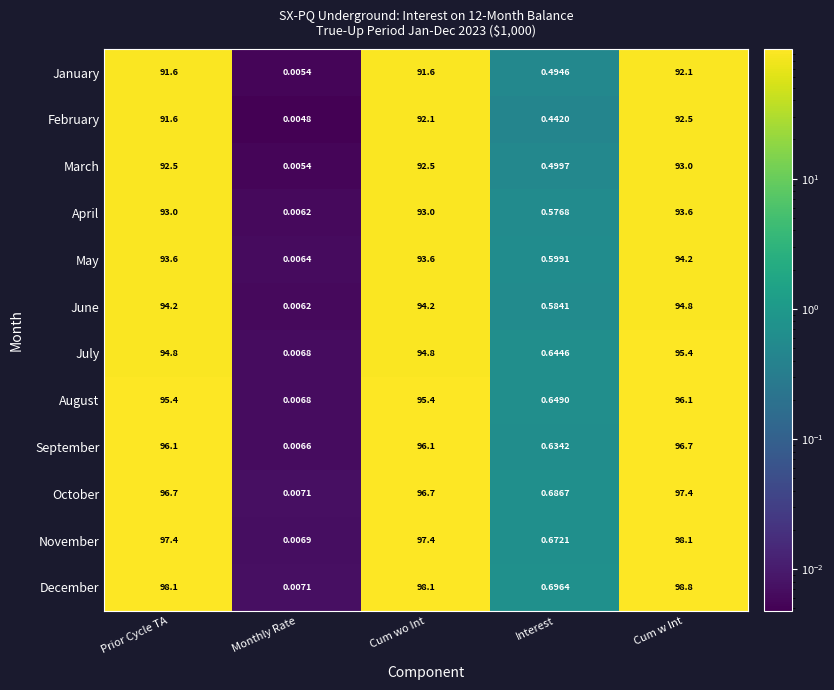

How many distinct data groups are displayed?

12